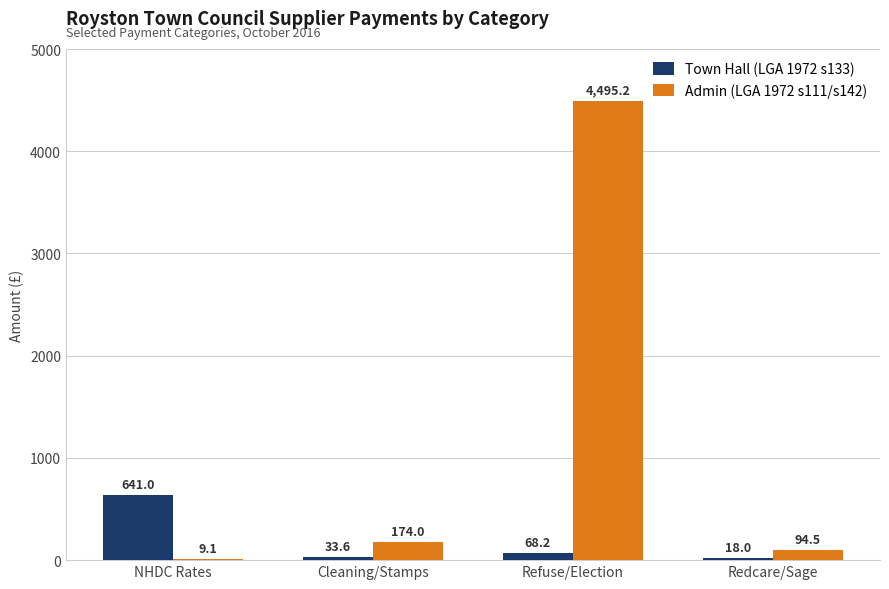

True or false: Town Hall (LGA 1972 s133) has a value of 412.7 at NHDC Rates.

False